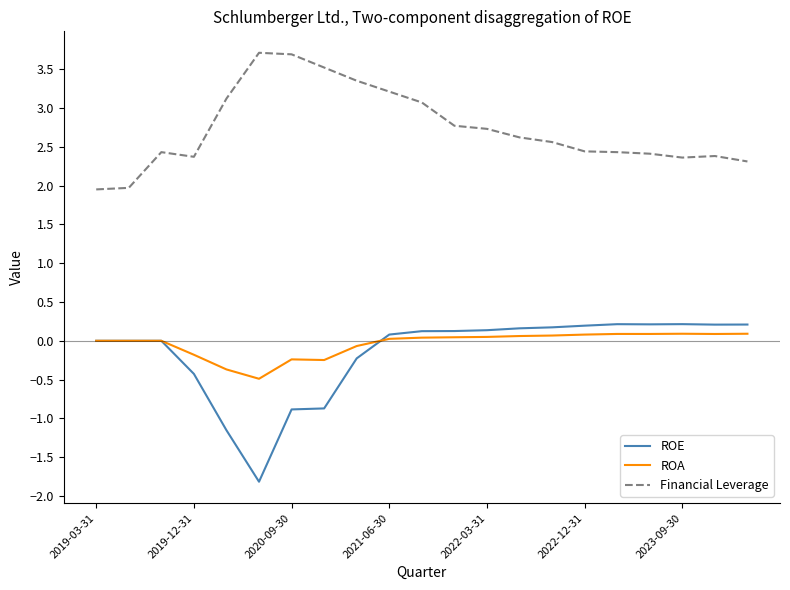

Which series has the largest total across all categories?

Financial Leverage